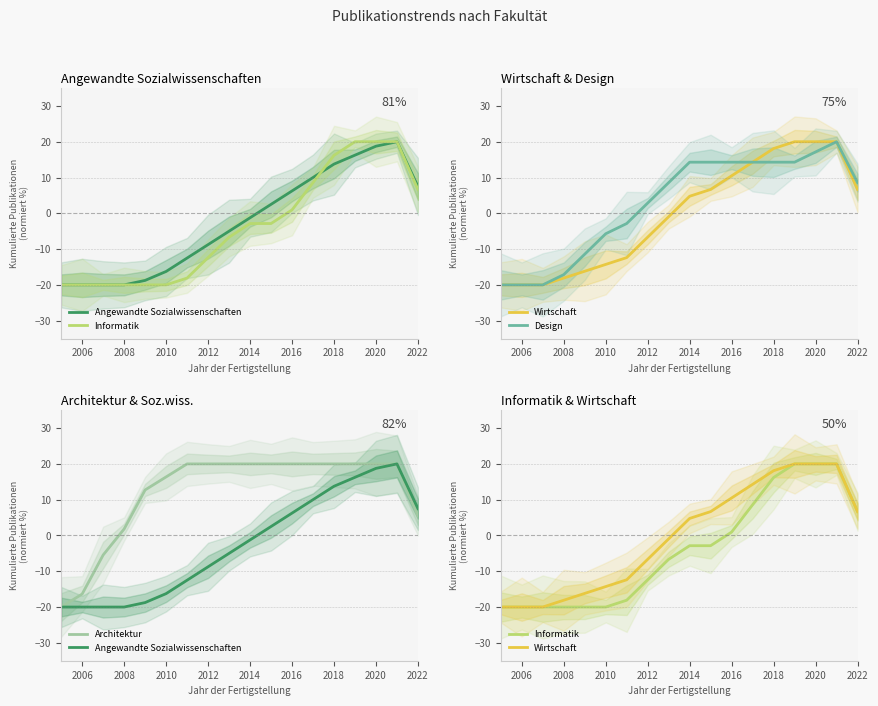

What is the sum of all Design values?

45.7